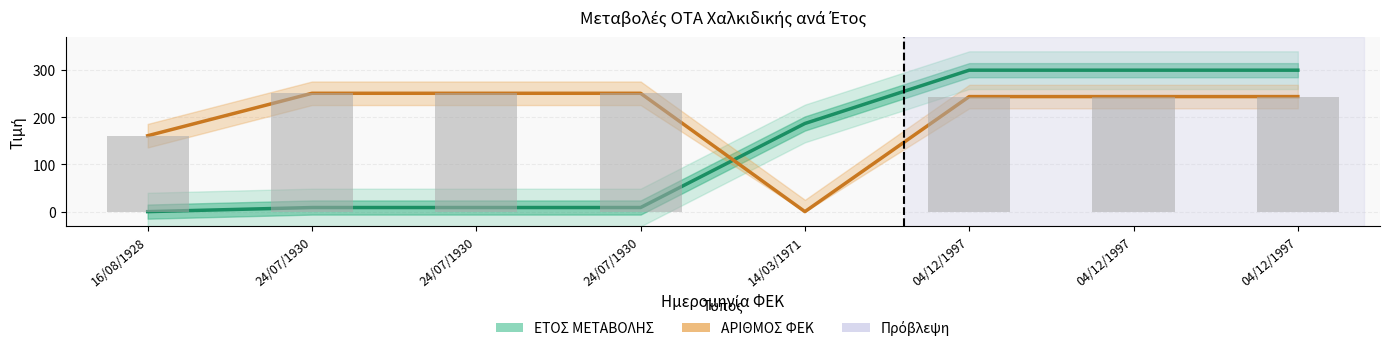

Are the bars grouped side by side (vs. stacked)?

Yes